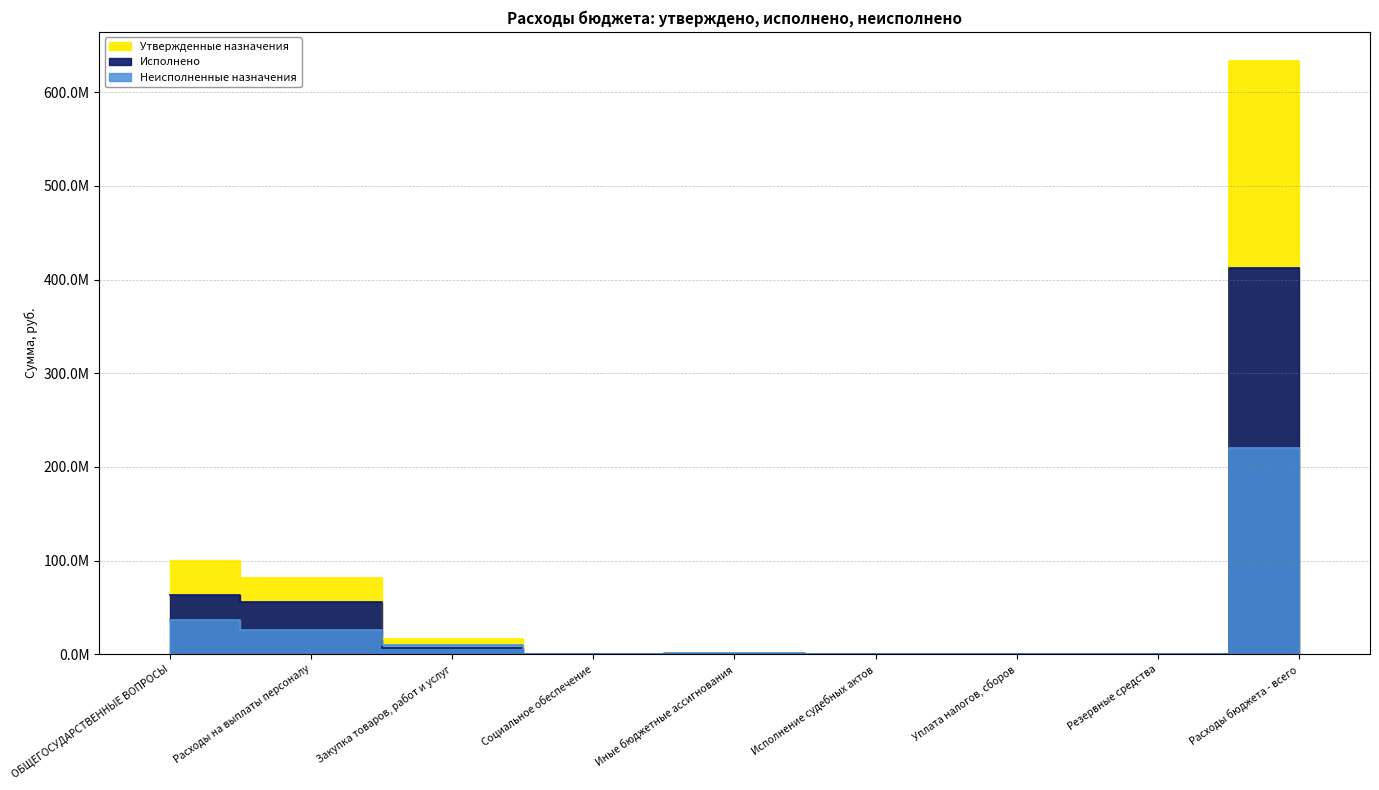

How many interior local peaks does the Неисполненные назначения series have?

1